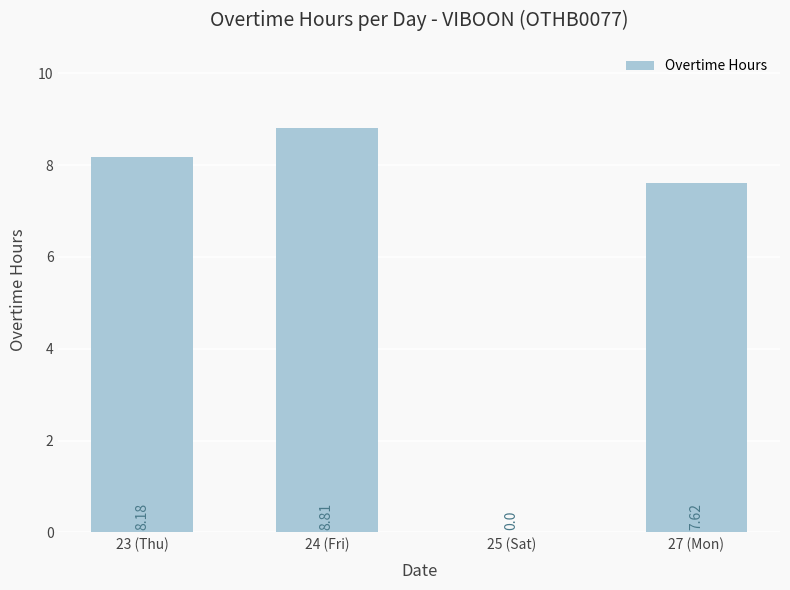

What is the difference between the values at 24 (Fri) and 27 (Mon)?

1.2